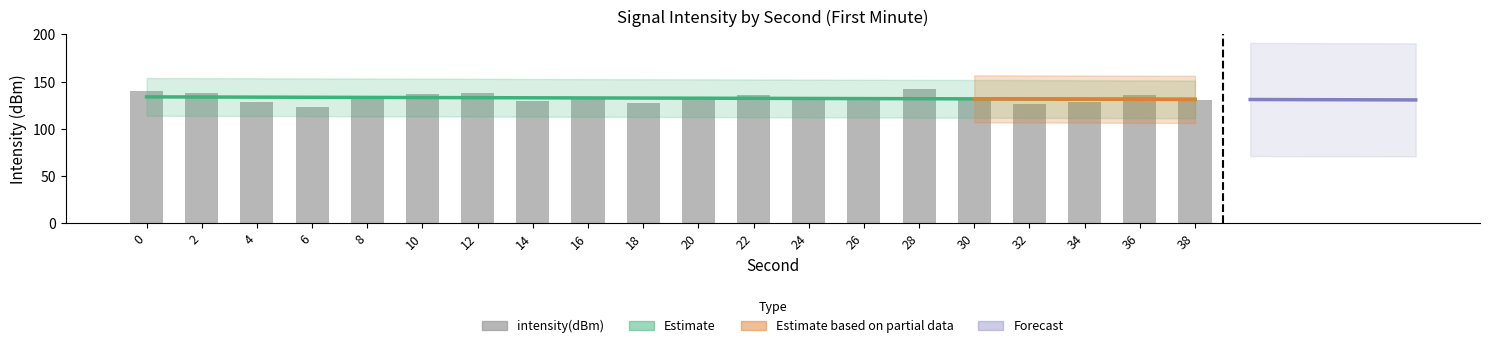

What is the value of the 17th bar from the left?

126.8